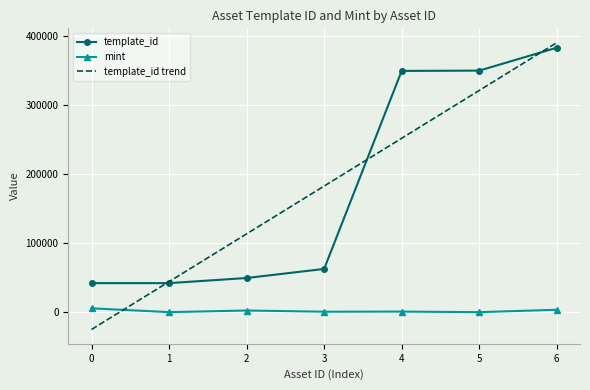

What are all the series names shown in the legend?

template_id, mint, template_id trend